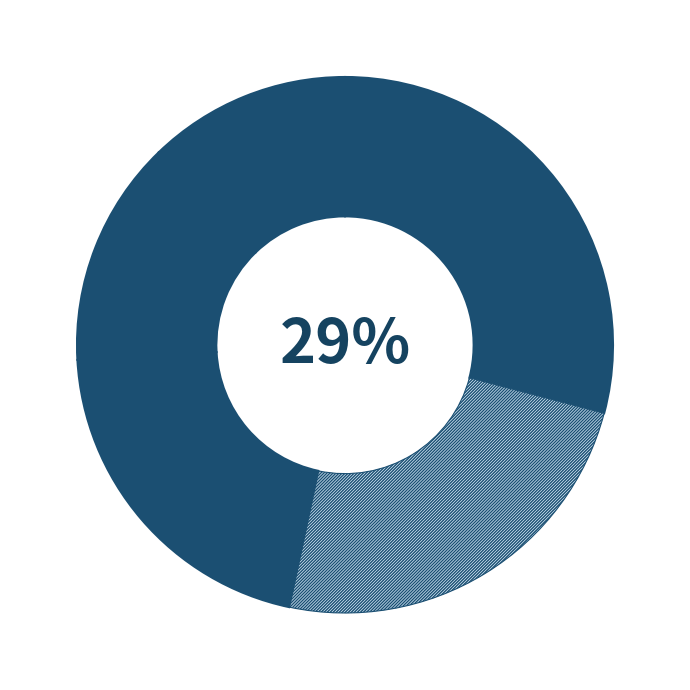

Which category has the smallest portion of the pie?

In-House Sidewalk